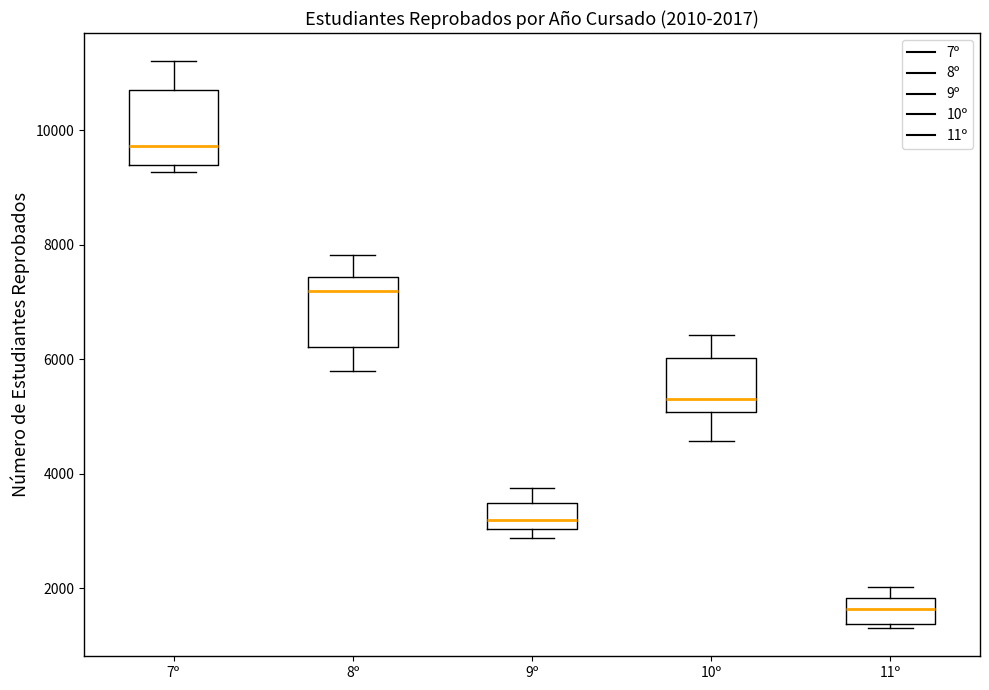

Which box's median line is the lowest?

11º